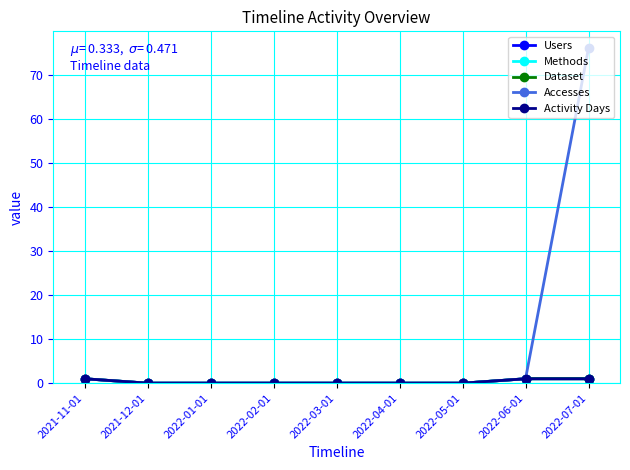

Does the chart have visible grid lines?

Yes